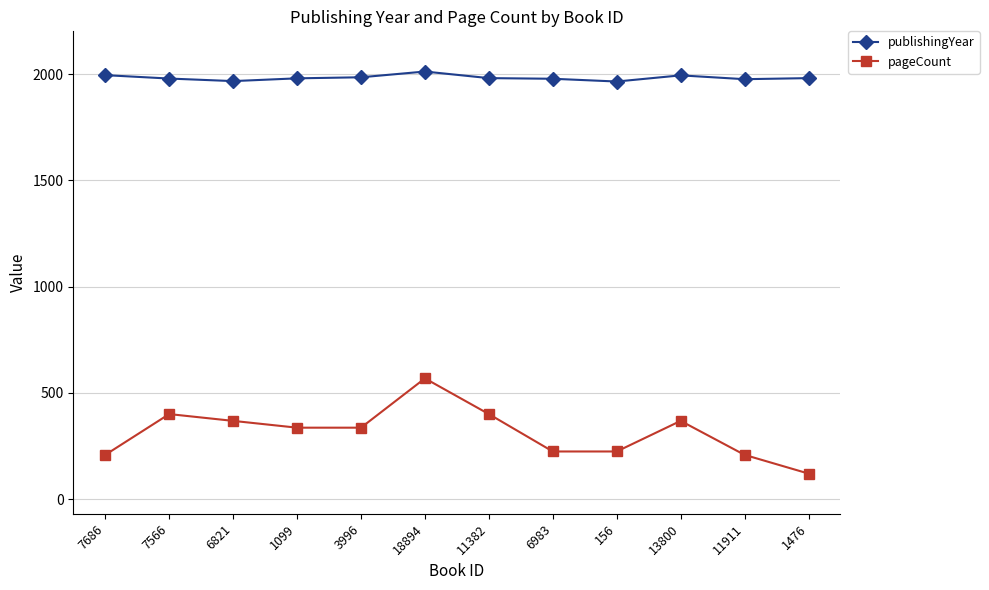

How many lines are shown in the chart?

2